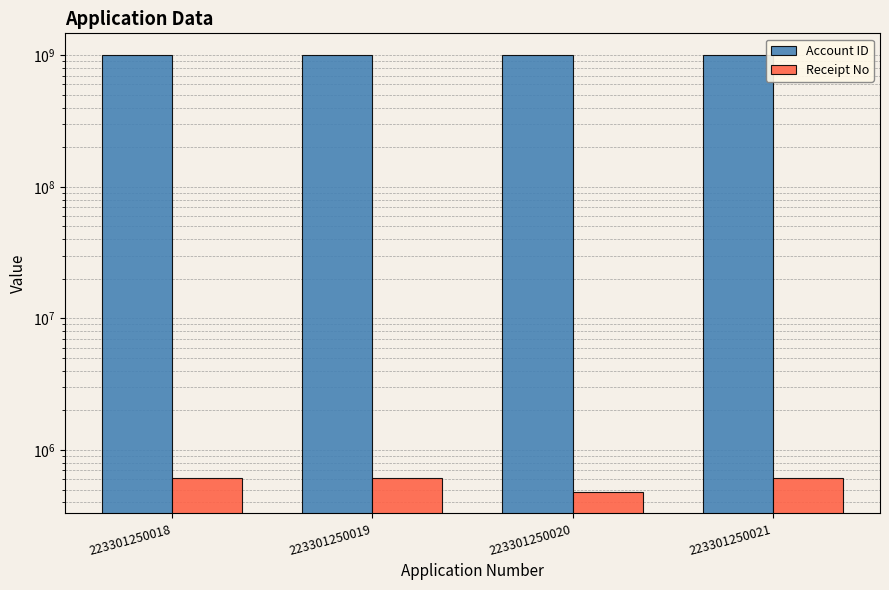

Rank the series by their maximum value, from lowest to highest.

Receipt No, Account ID